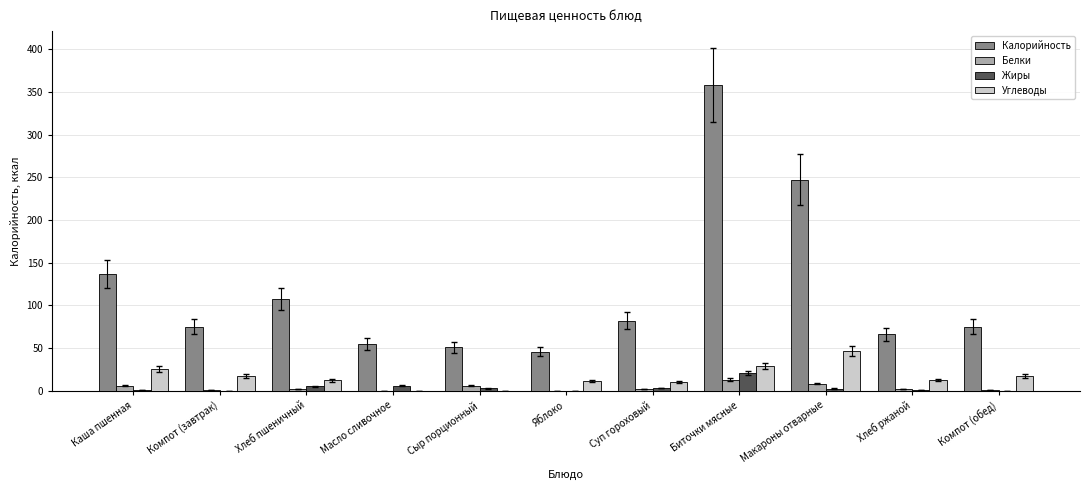

What is the sum of all Калорийность values?

1299.0